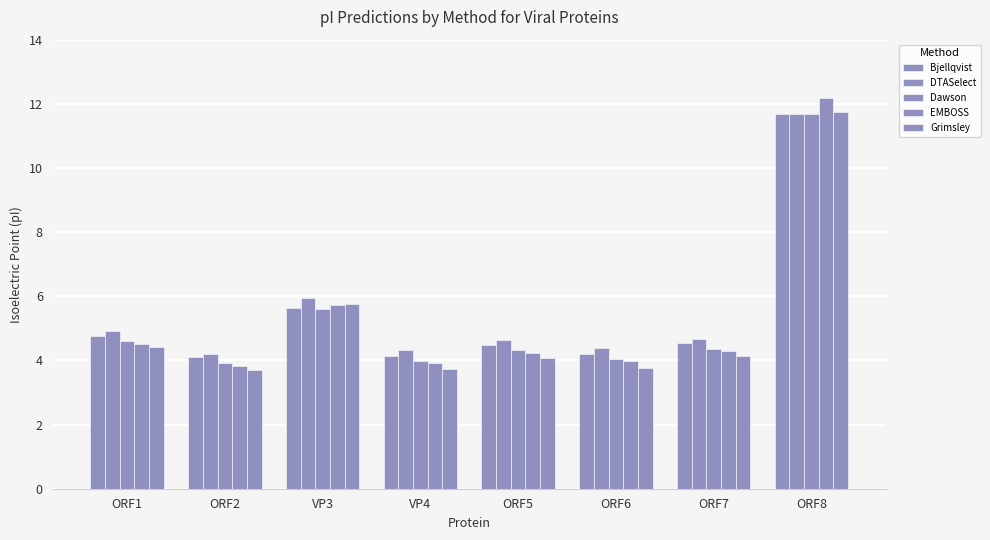

How many series are shown in this chart?

5